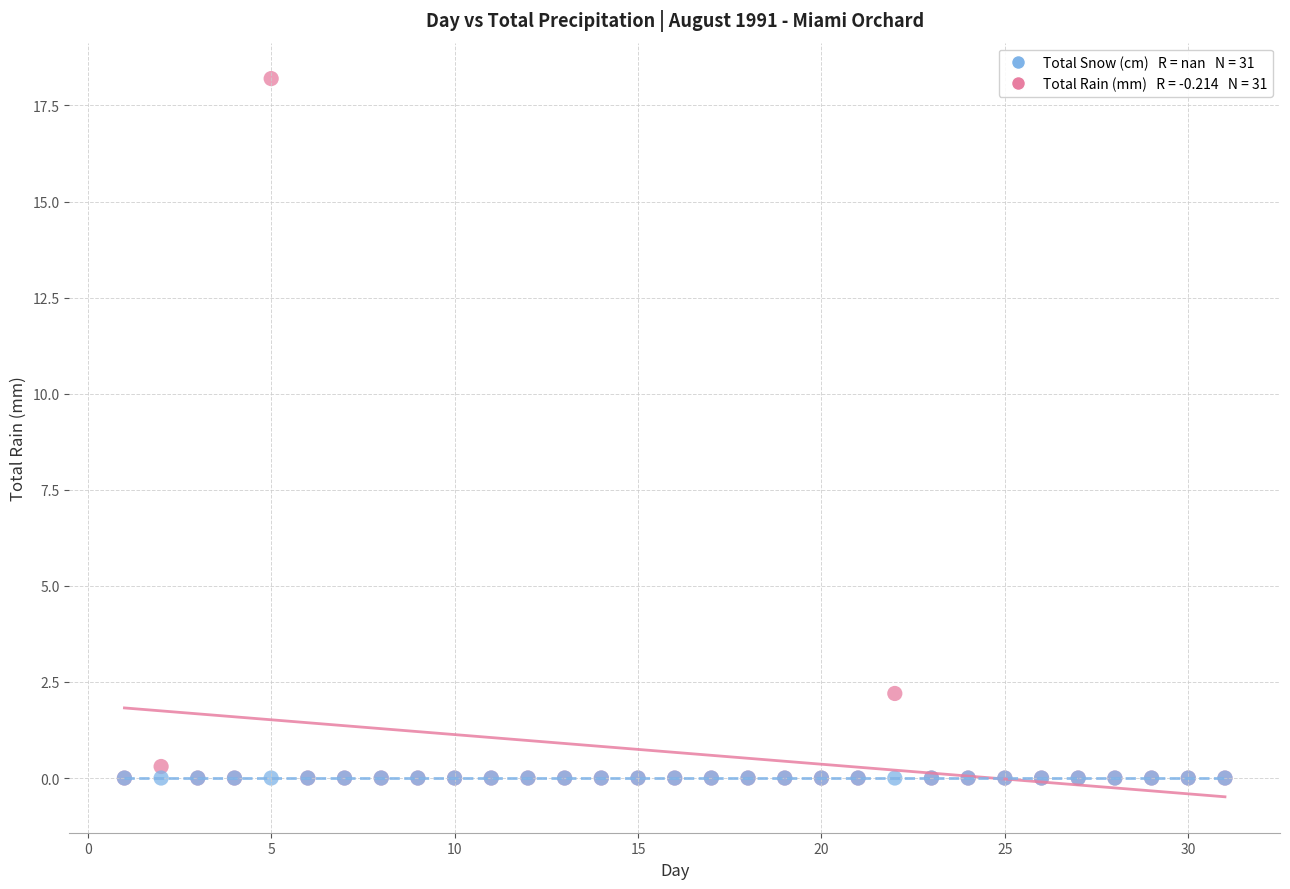

Across all series, what Y value is closest to 9?

2.2